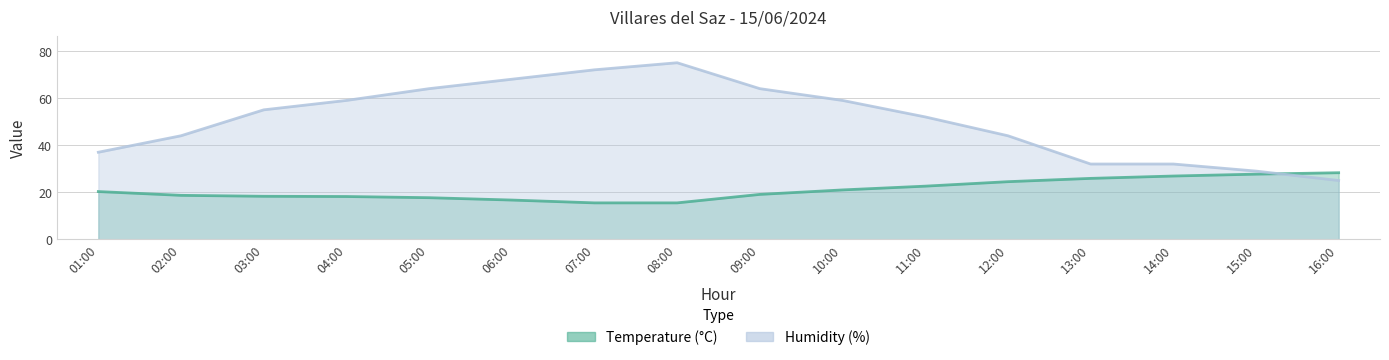

What position from the right is 02:00?

15